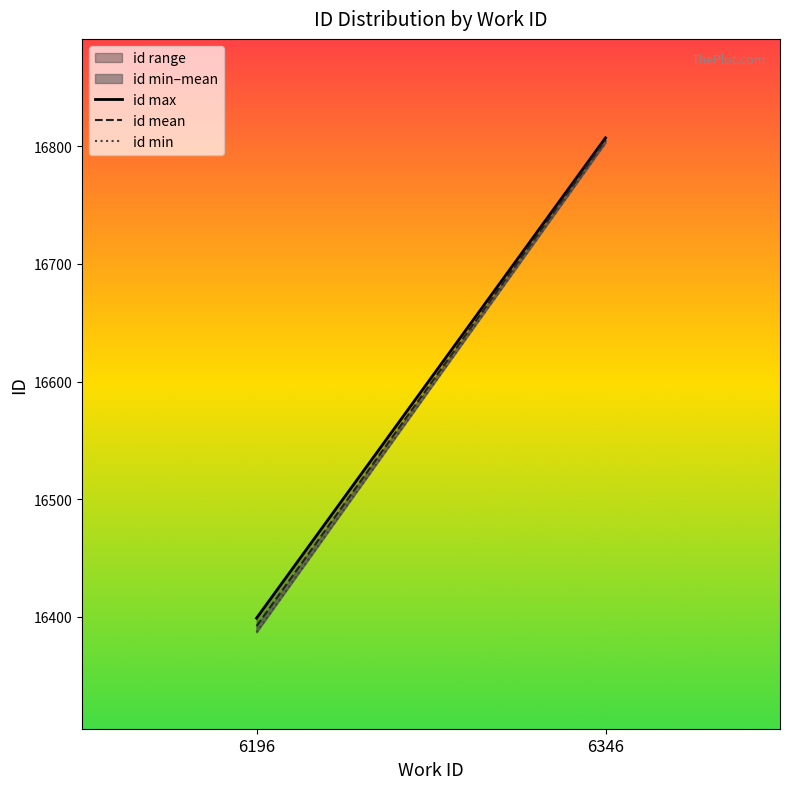

What is the sum of all id mean values?

33197.2